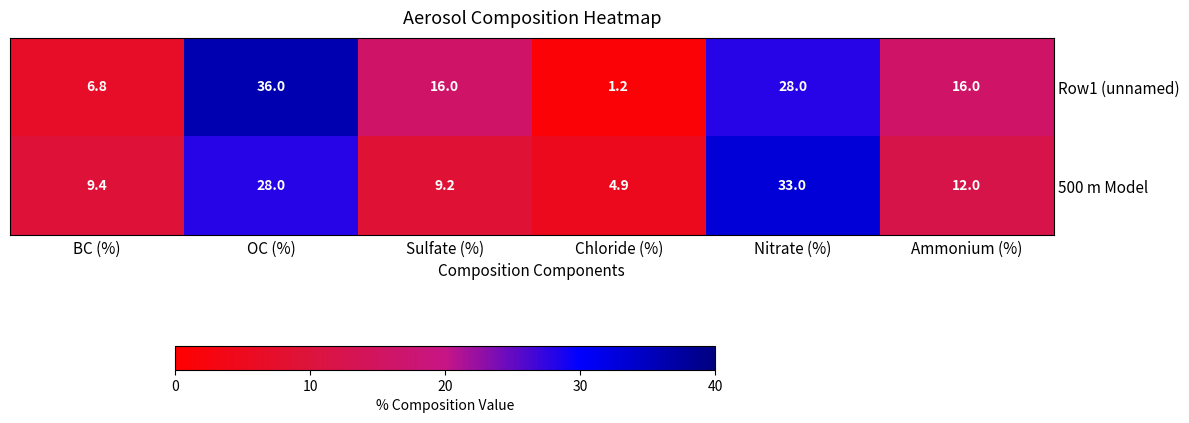

True or false: Row1 (unnamed) has a value of 28.0 at Nitrate (%).

True